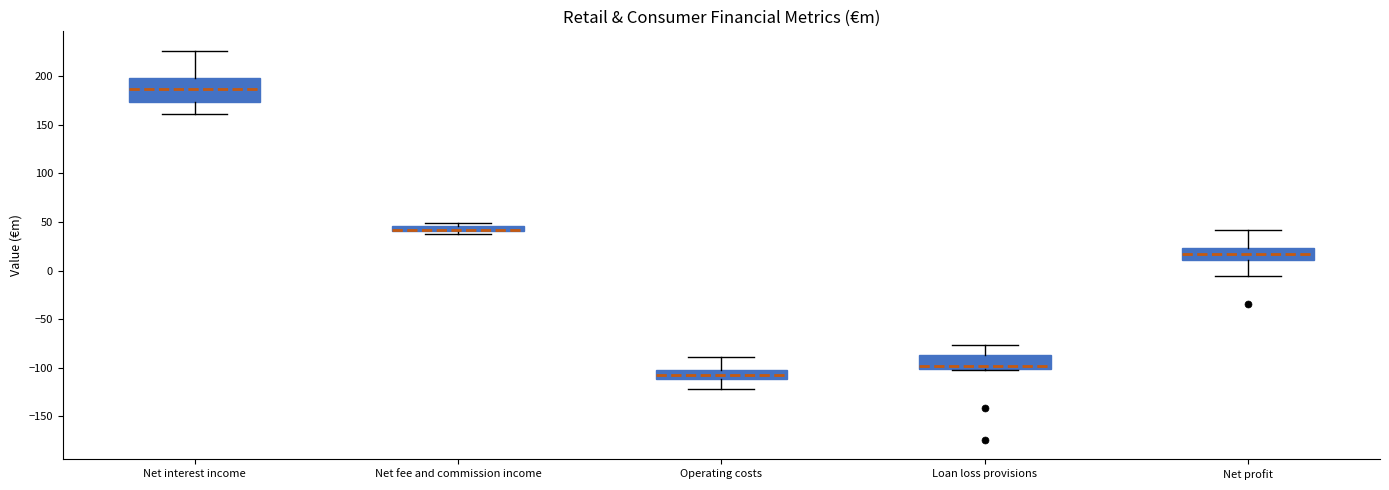

Where is the upper edge of the box for Loan loss provisions on the y-axis? The values are not printed on the chart, so give them approximately, as read against the axis.

-85